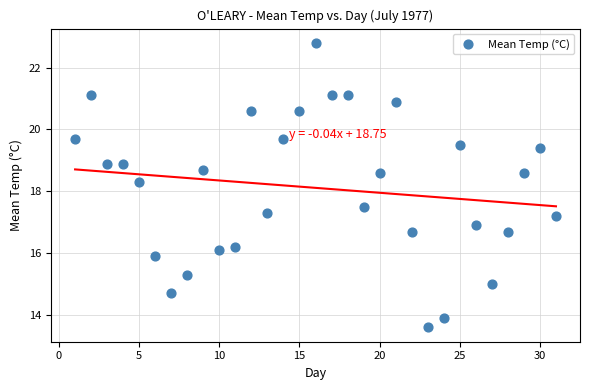

What is the range of X values (max minus min)?

30.0